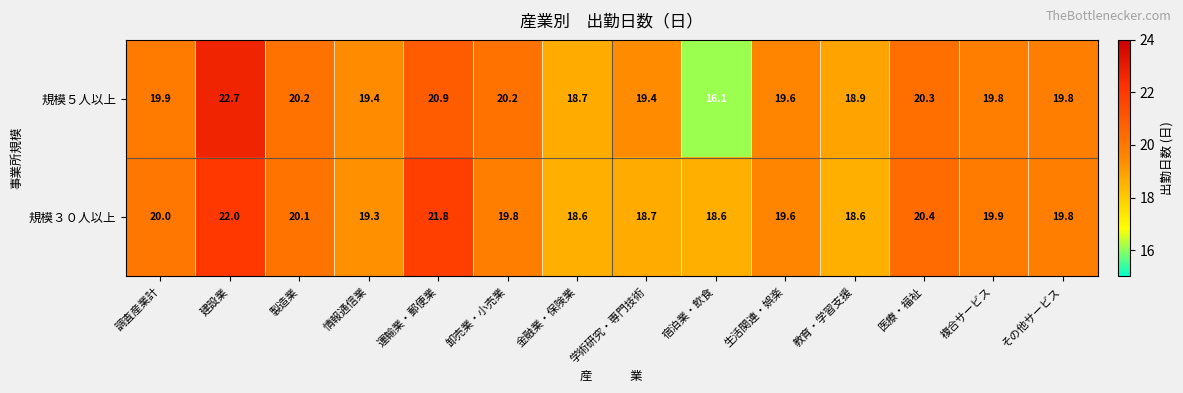

Rank the series by their average value, from highest to lowest.

規模３０人以上, 規模５人以上